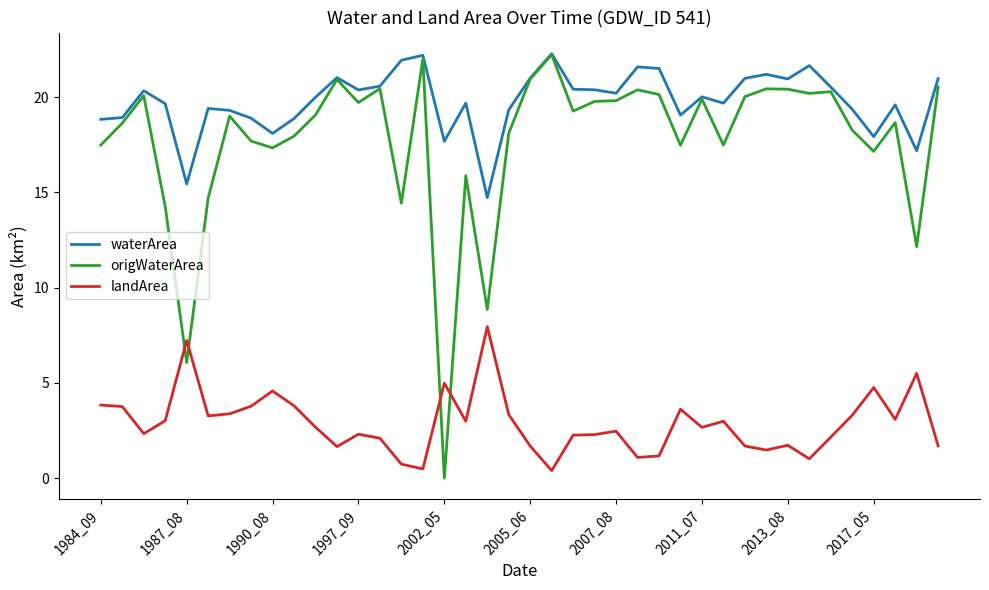

True or false: waterArea and landArea cross at least once.

False